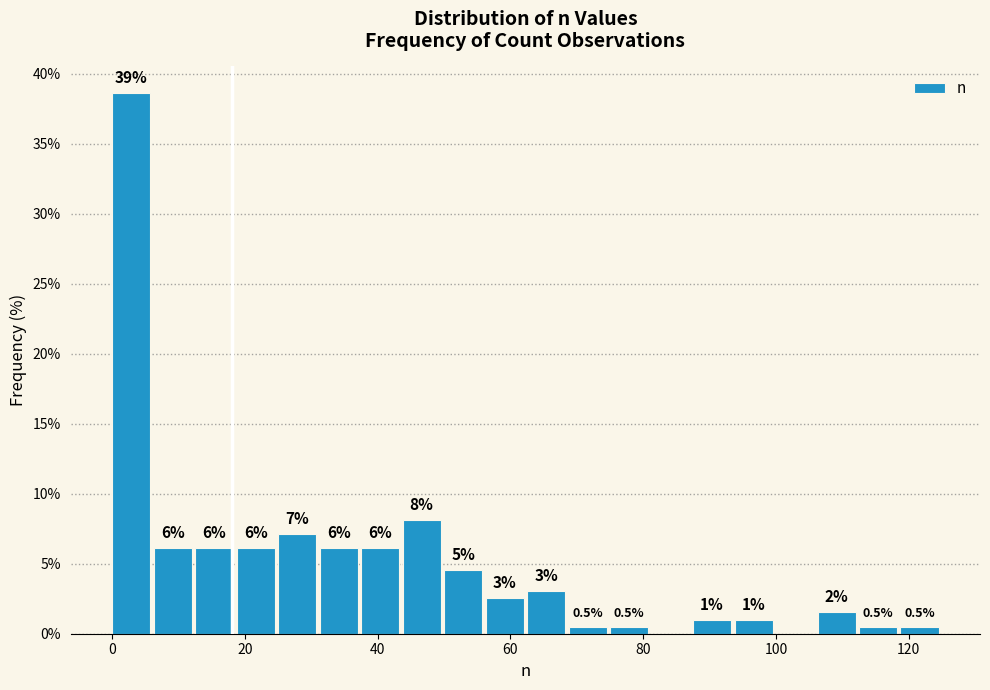

Read against the x-axis, roughly where is the centre of the tallest bar?

2